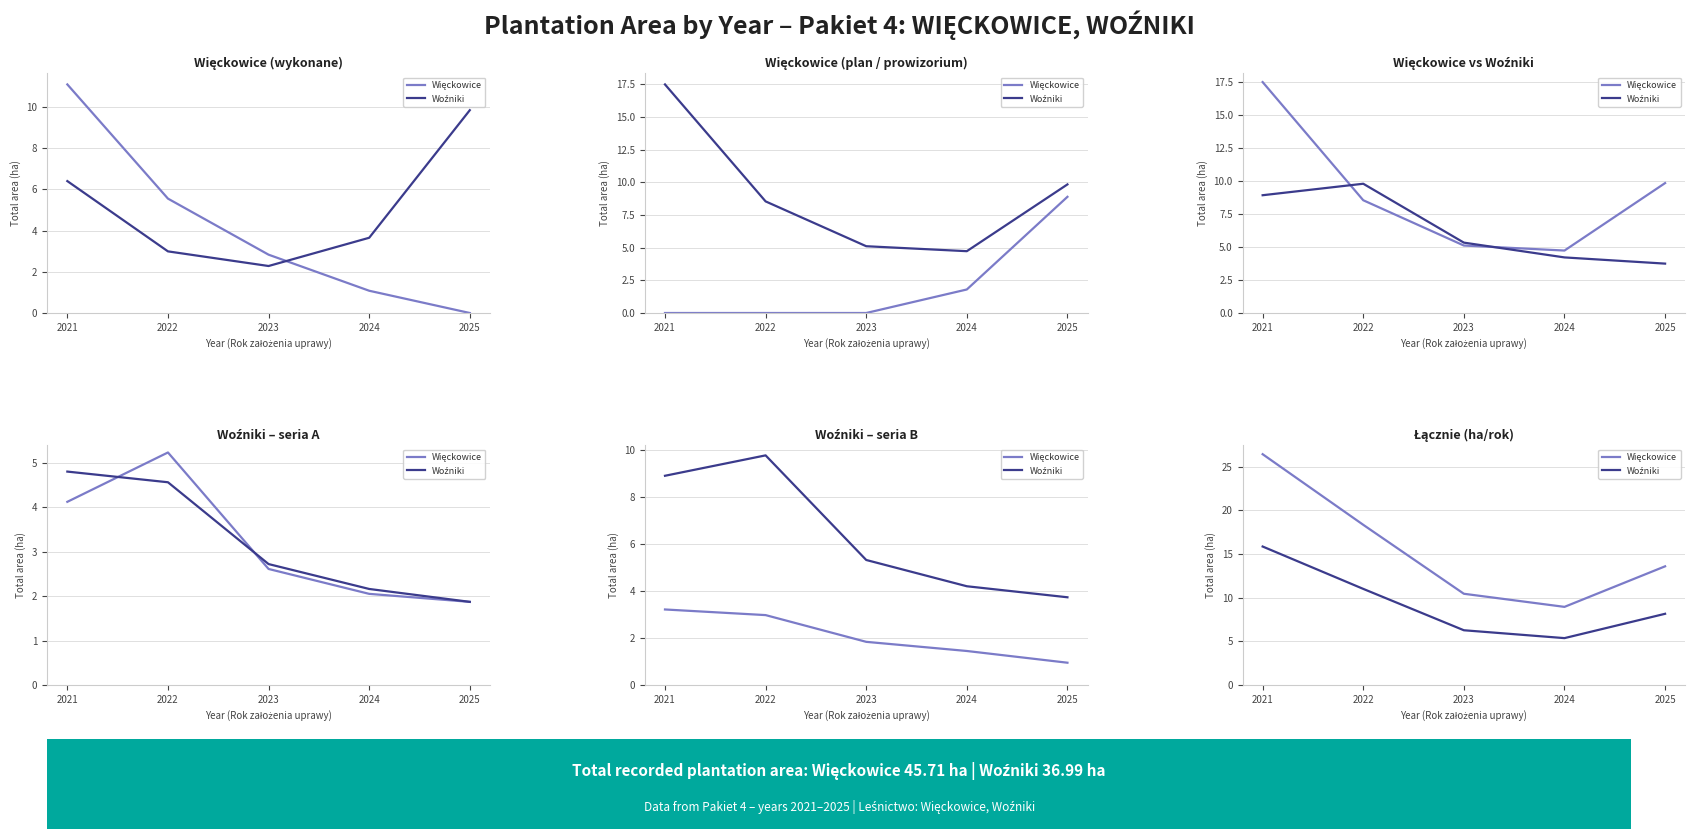

The Więckowice series shows 46.0 at 2021. True or false?

False